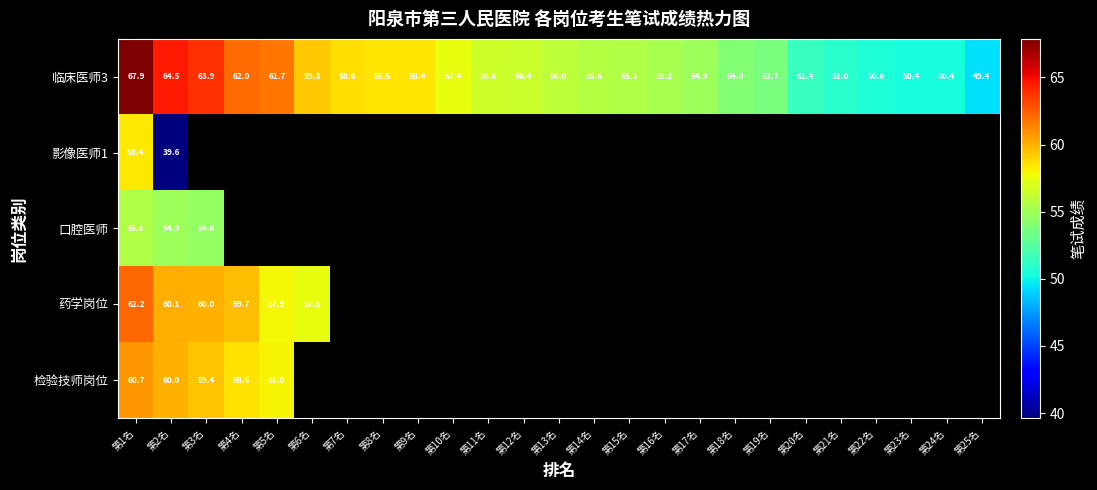

How many categories are shown in the chart?

25